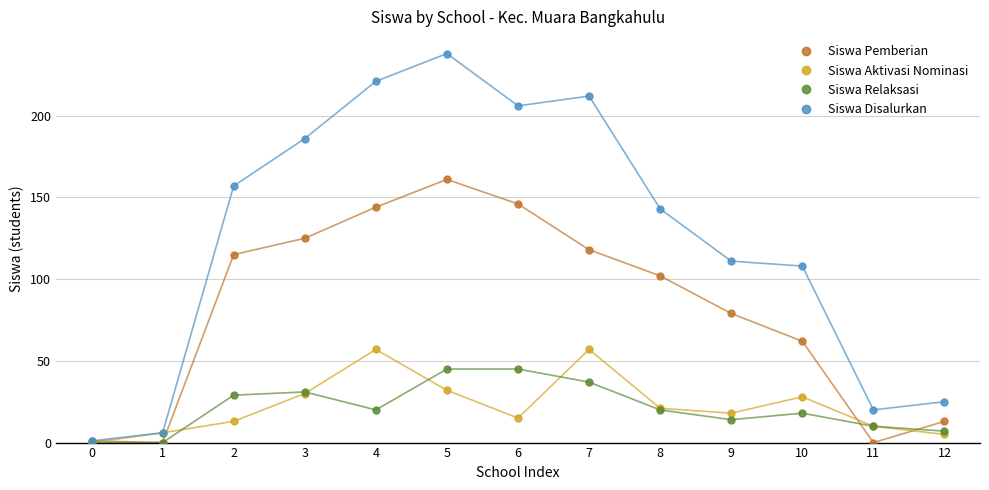

In Siswa Aktivasi Nominasi, how many points are higher than both neighbors (excluding endpoints)?

3